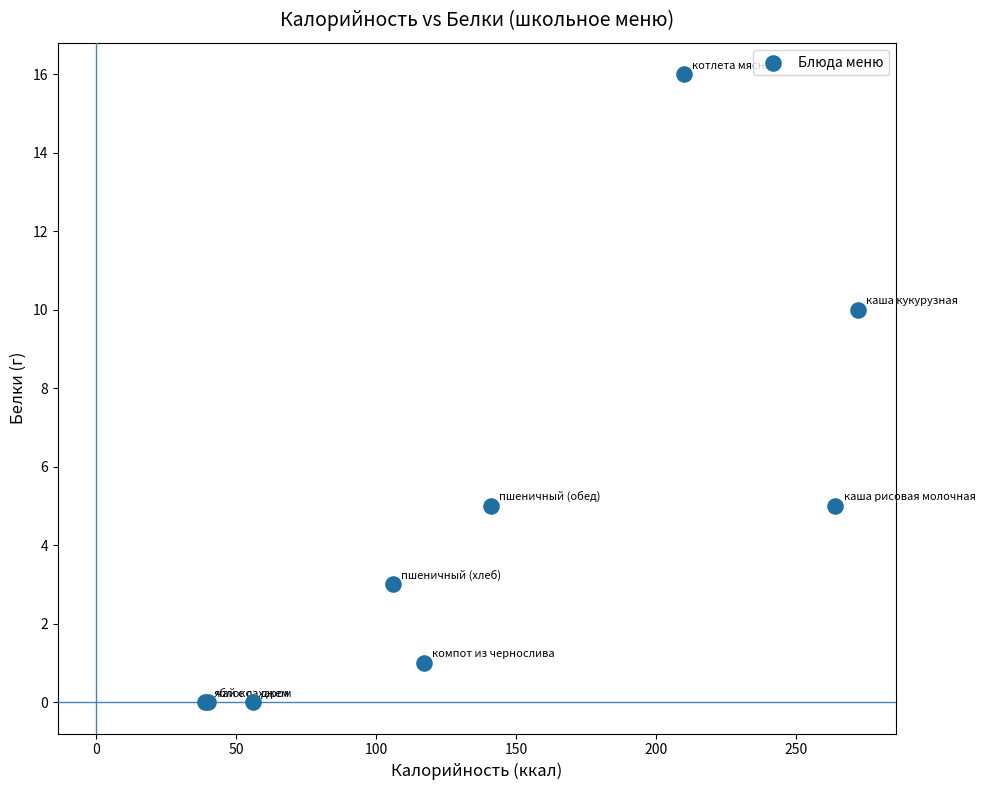

What Y value in the scatter plot is closest to 8?

10